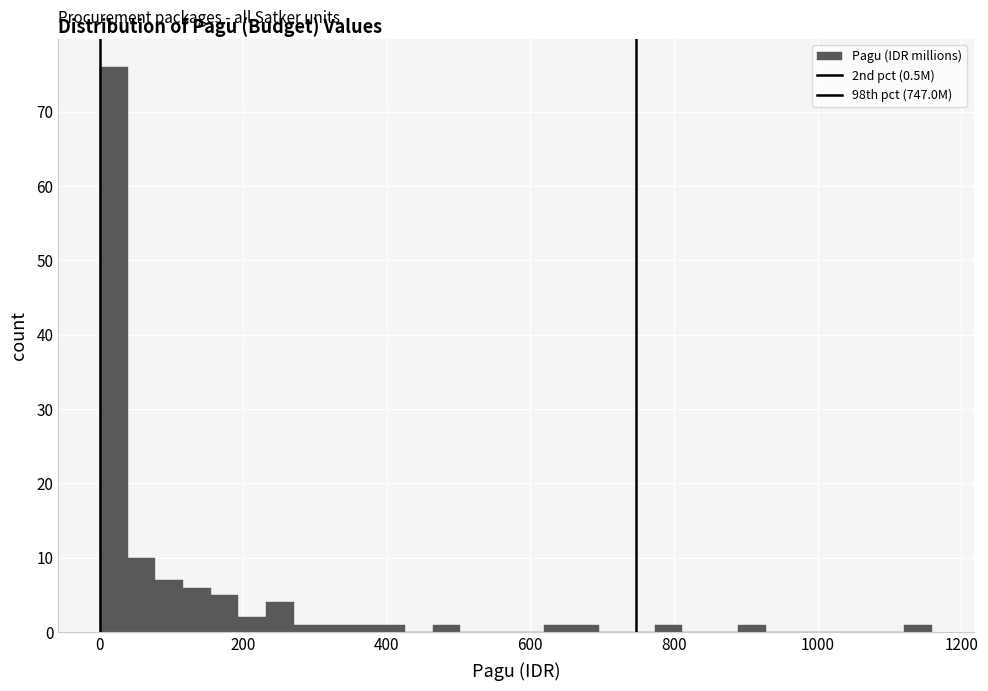

Read against the x-axis, roughly where is the centre of the tallest bar?

20